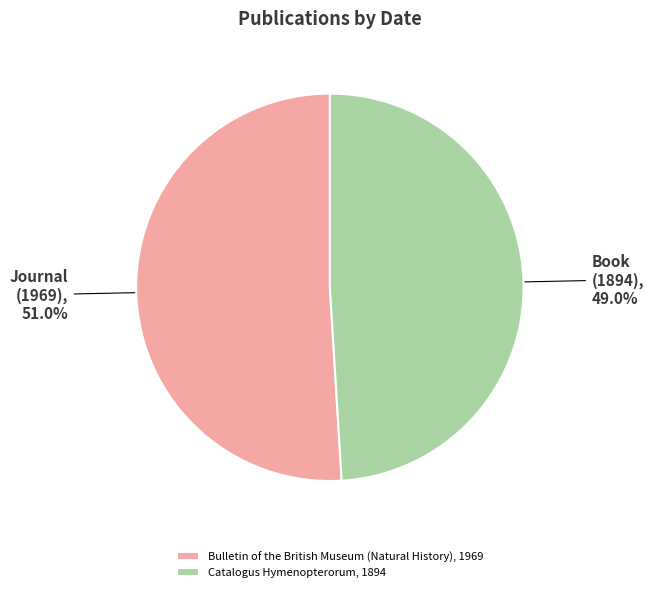

Between Bulletin of the British Museum (Natural History), 1969 and Catalogus Hymenopterorum, 1894, which is larger?

Bulletin of the British Museum (Natural History), 1969